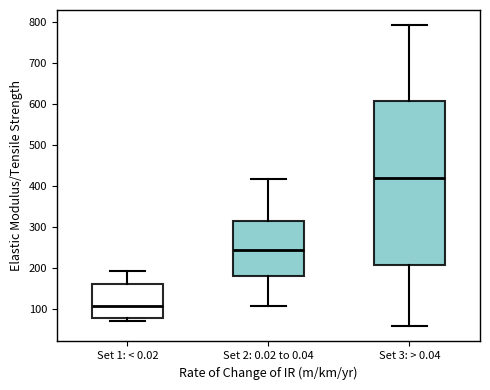

Which box is the tallest, from its lower edge to its upper edge?

Set 3: > 0.04